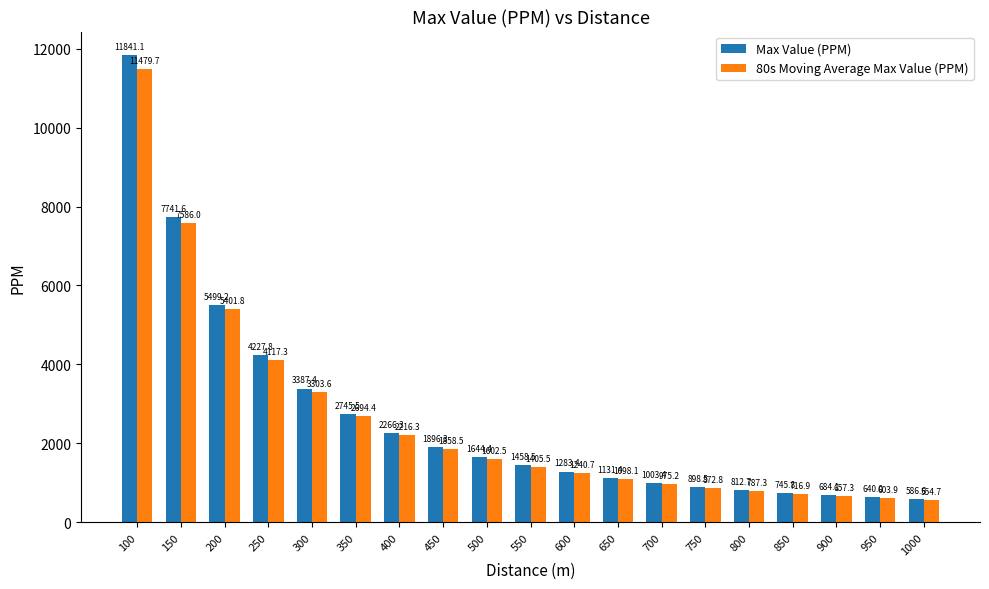

What is the greatest value displayed?

11841.1